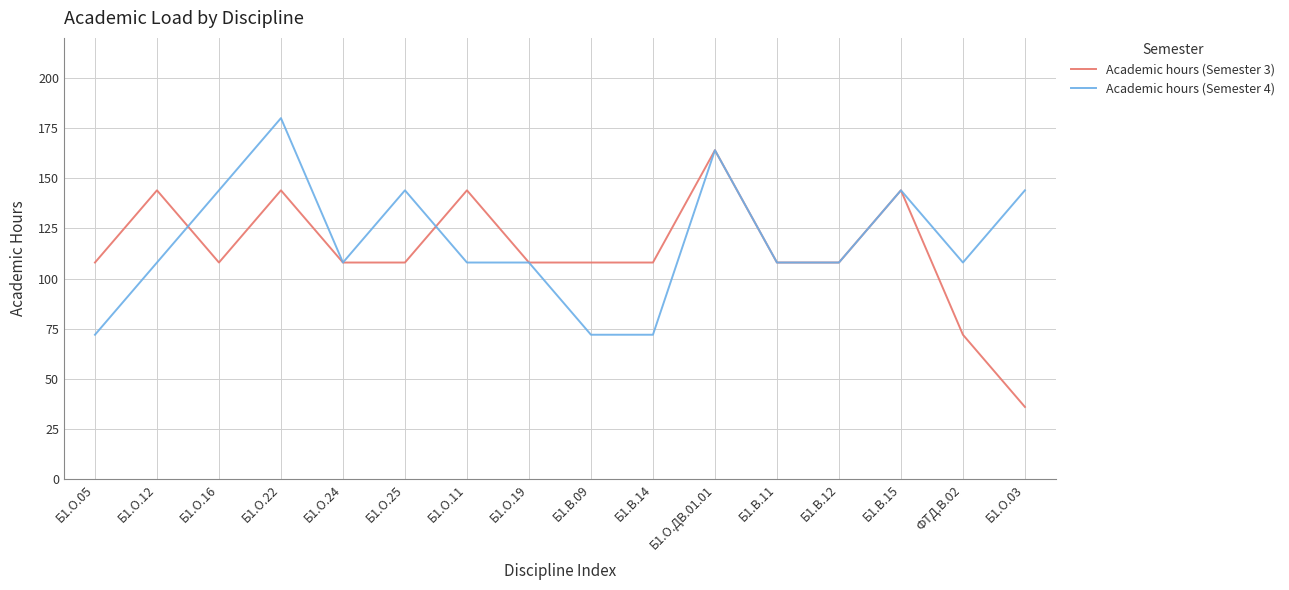

Rank the series at Б1.О.25 from lowest to highest value.

Academic hours (Semester 3), Academic hours (Semester 4)